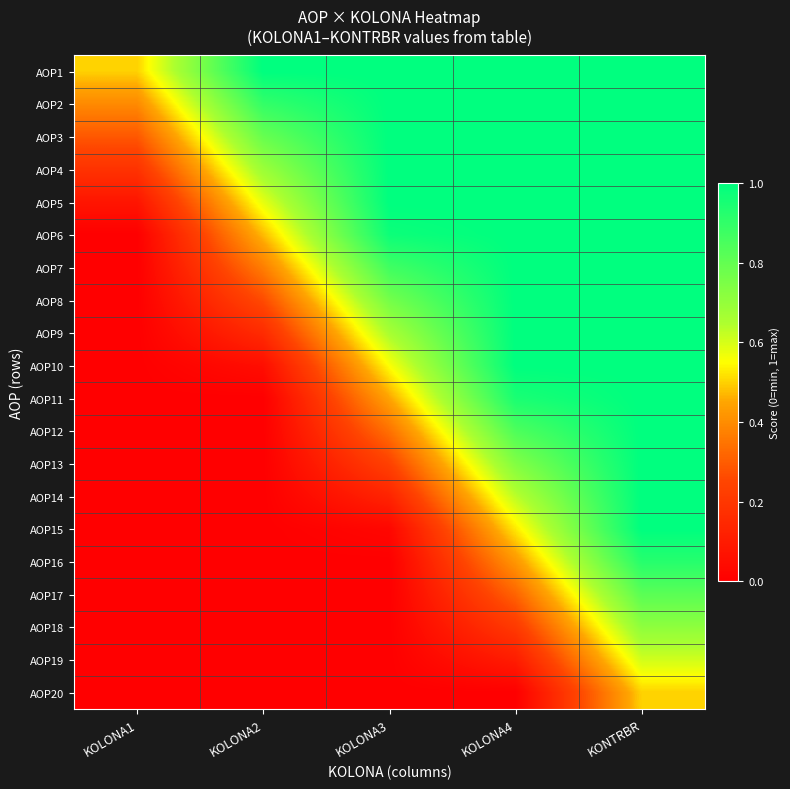

At which category is the sum across all series the highest?

KONTRBR